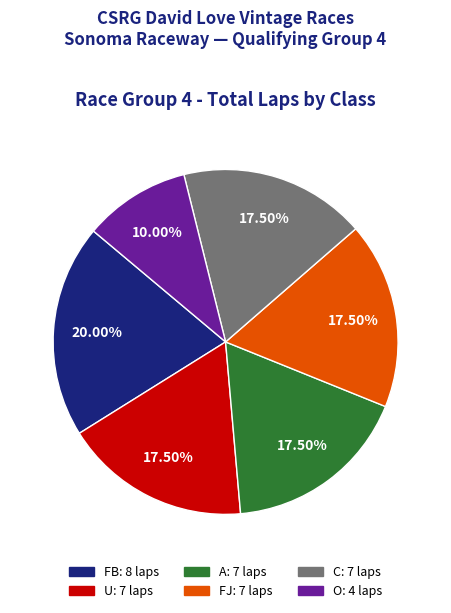

Does any single category account for the majority?

No